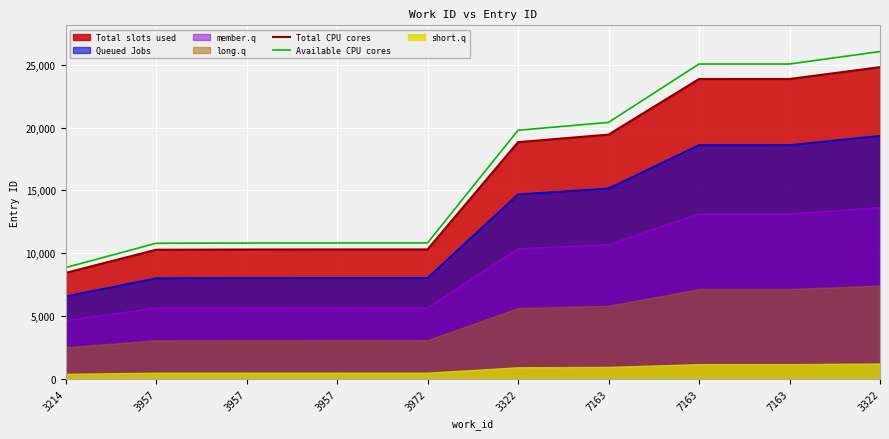

List the labels in order of Total CPU cores value, smallest first.

3214, 3957, 3957, 3957, 3972, 3322, 7163, 7163, 7163, 3322